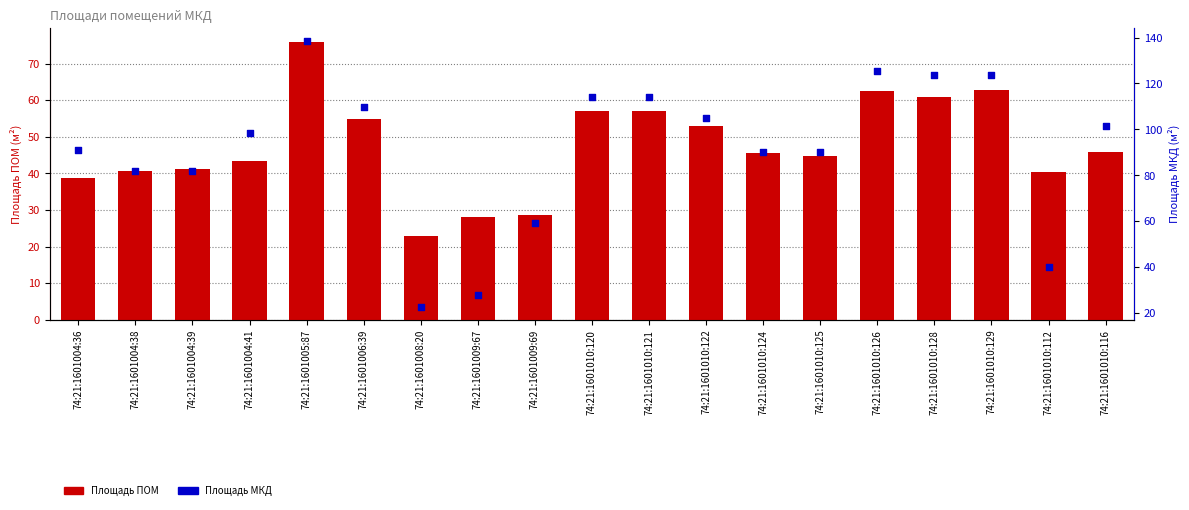

Which series reaches the minimum Y coordinate?

Площадь ПОМ